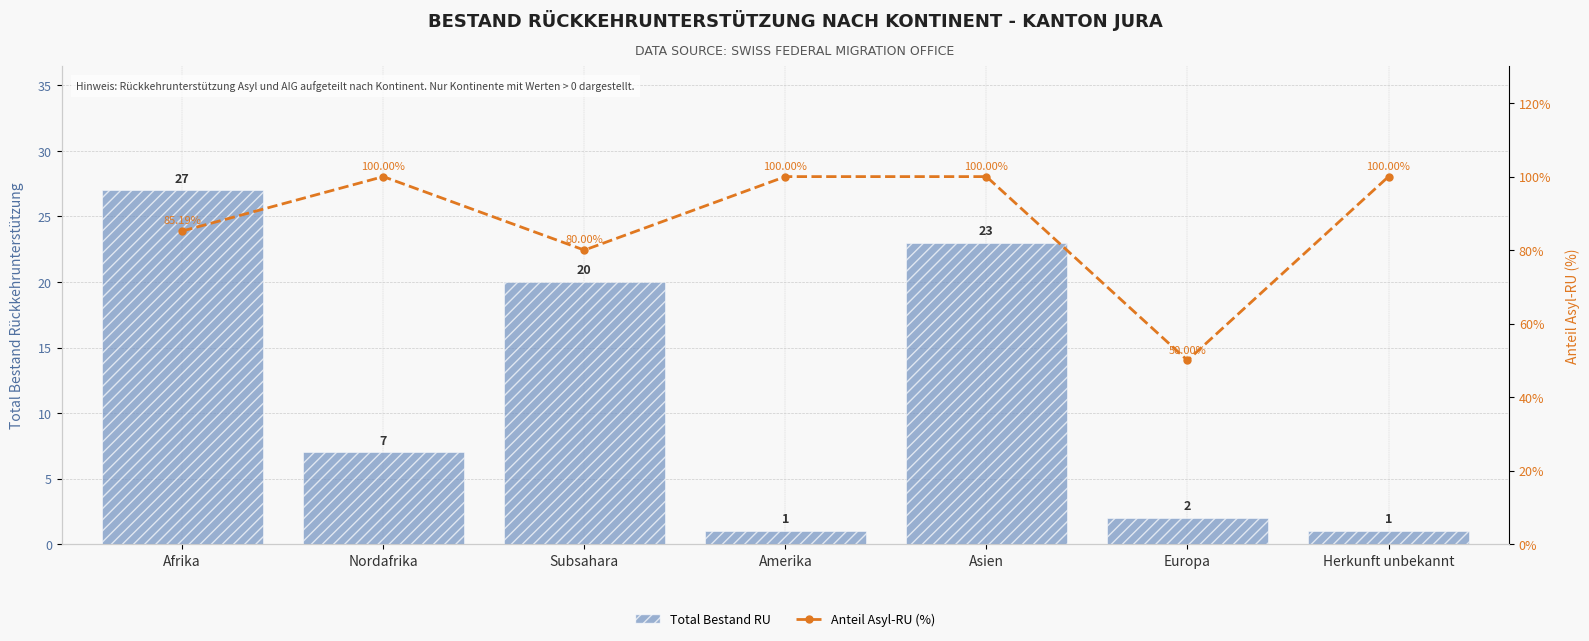

Reading left to right, transcribe all the data shown in this chart.

Total Bestand RU: Afrika=27.0	Nordafrika=7.0	Subsahara=20.0	Amerika=1.0	Asien=23.0	Europa=2.0	Herkunft unbekannt=1.0
Anteil Asyl-RU (%): Afrika=85.2	Nordafrika=100.0	Subsahara=80.0	Amerika=100.0	Asien=100.0	Europa=50.0	Herkunft unbekannt=100.0